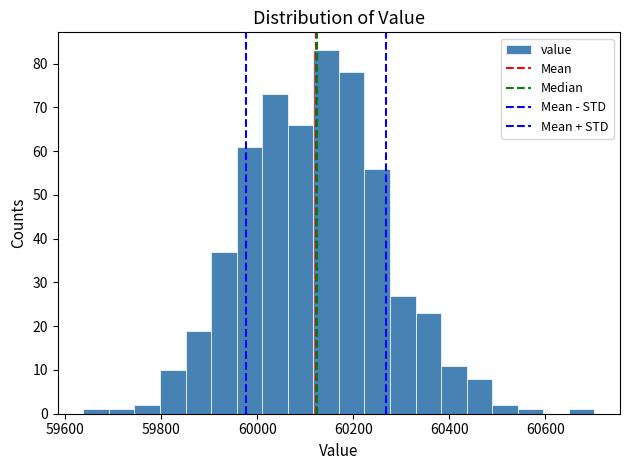

Read against the x-axis, roughly where is the centre of the tallest bar?

60140